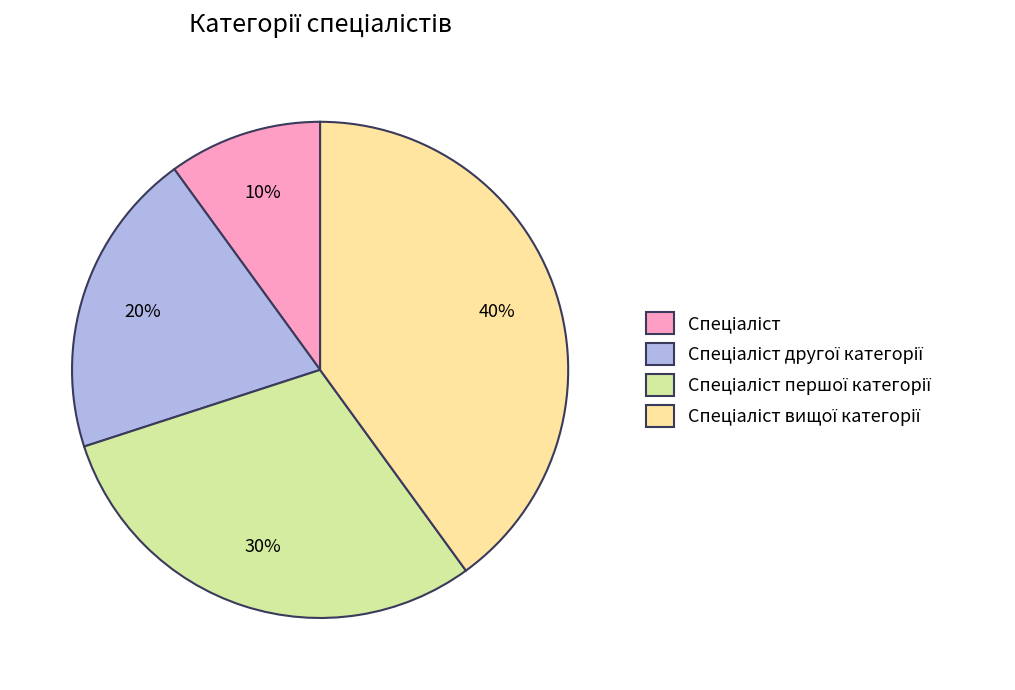

To the nearest percent, what is the difference between the largest and smallest slice percentages?

30%